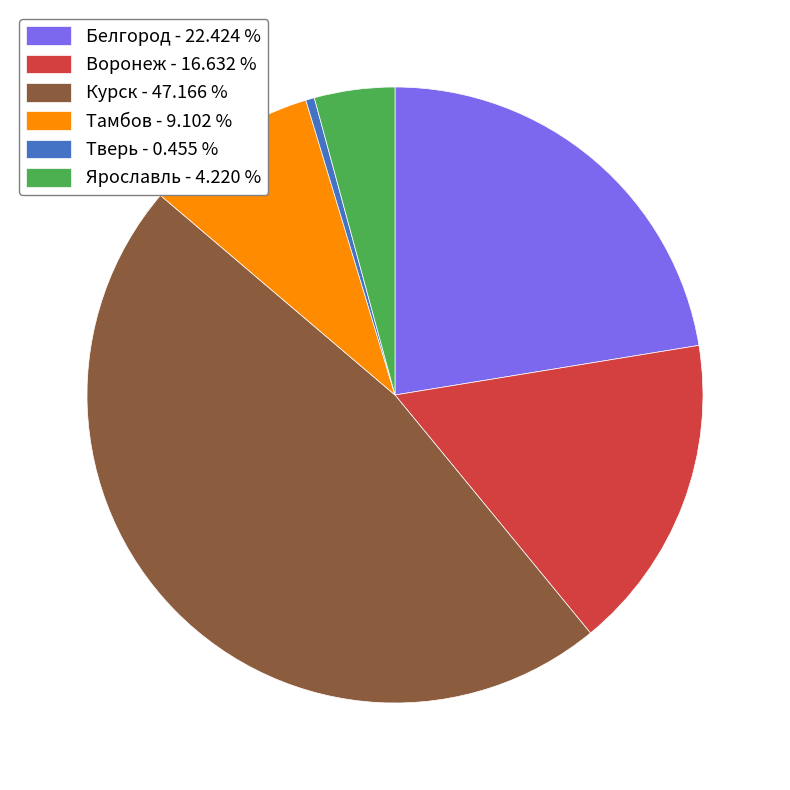

Is the sum of Курск - 47.166 % and Тамбов - 9.102 % greater than half?

Yes